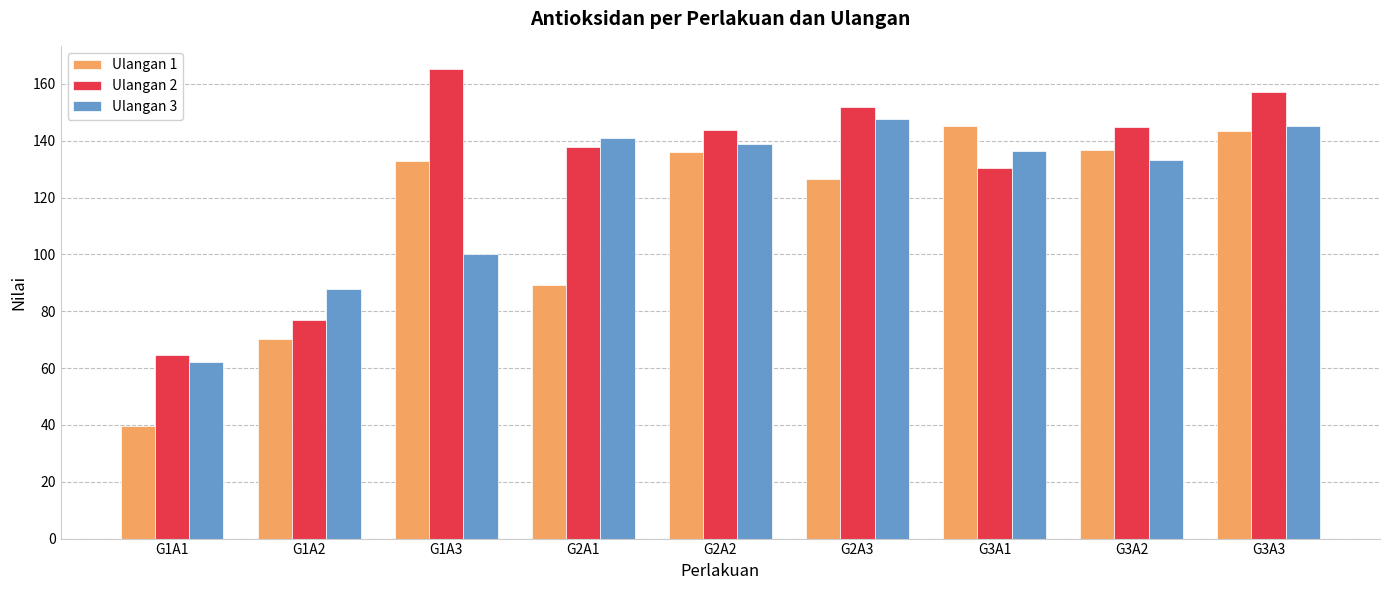

List the series in order of their overall mean, highest first.

Ulangan 2, Ulangan 3, Ulangan 1